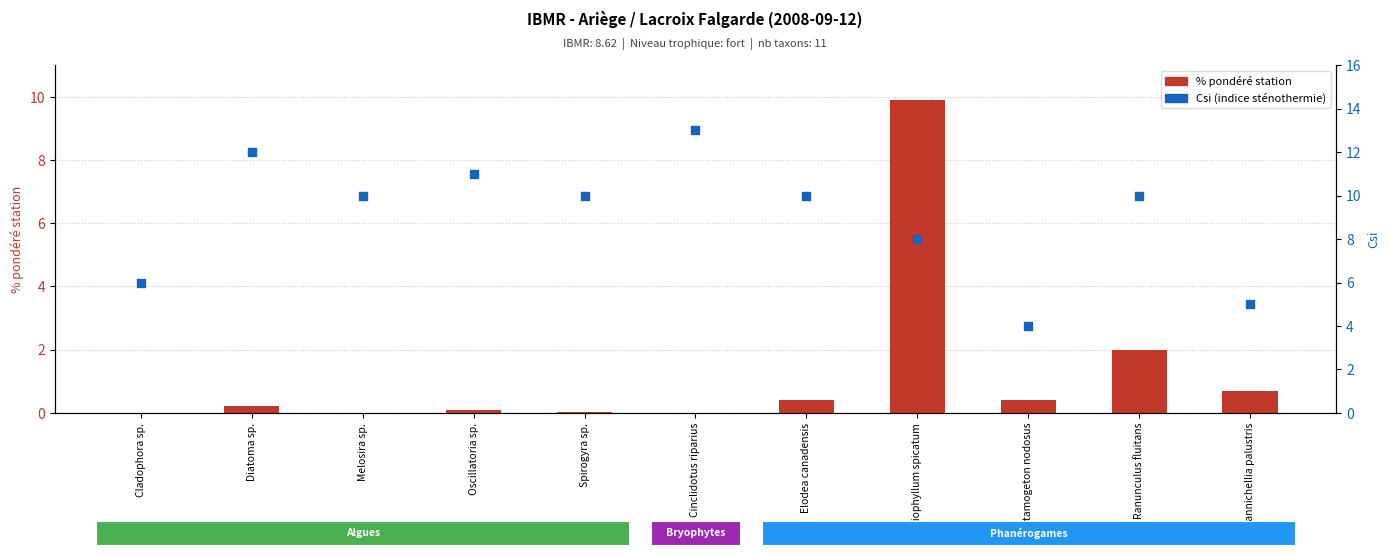

Which series has the largest total across all categories?

Csi (indice stenotherme)